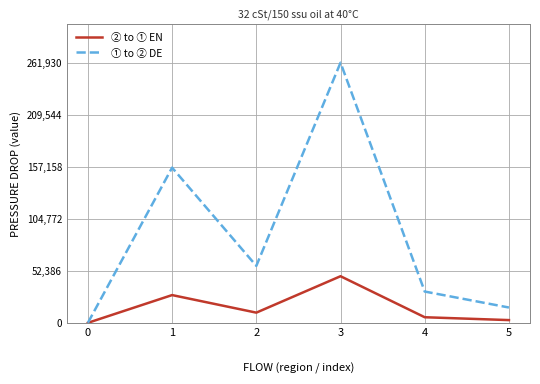

What is the maximum value shown in the chart?

261930